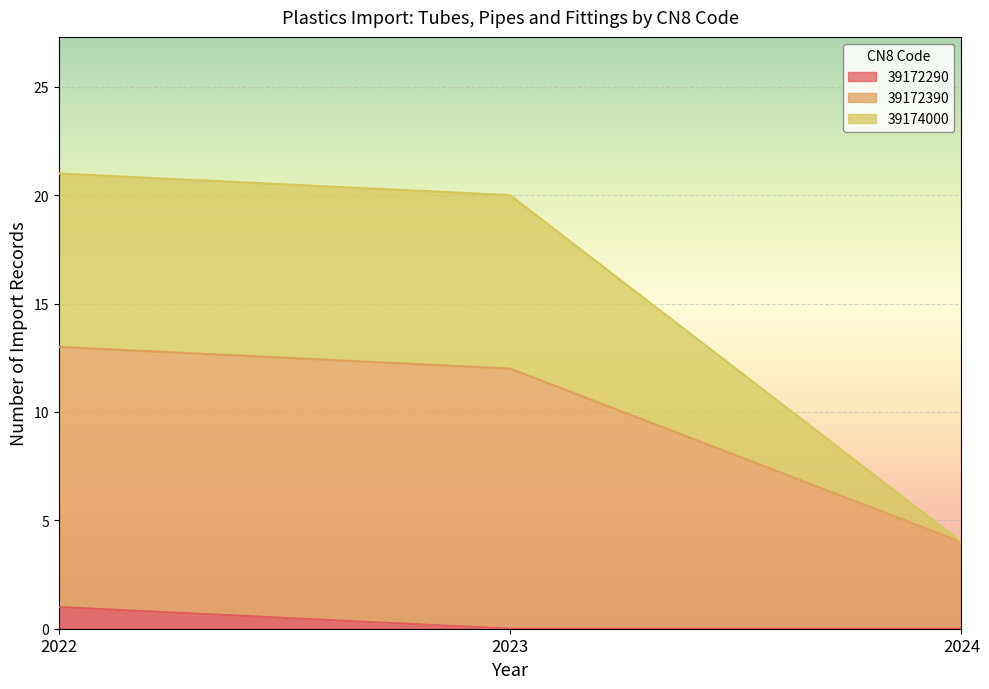

At which label does 39172290 reach its peak?

2022